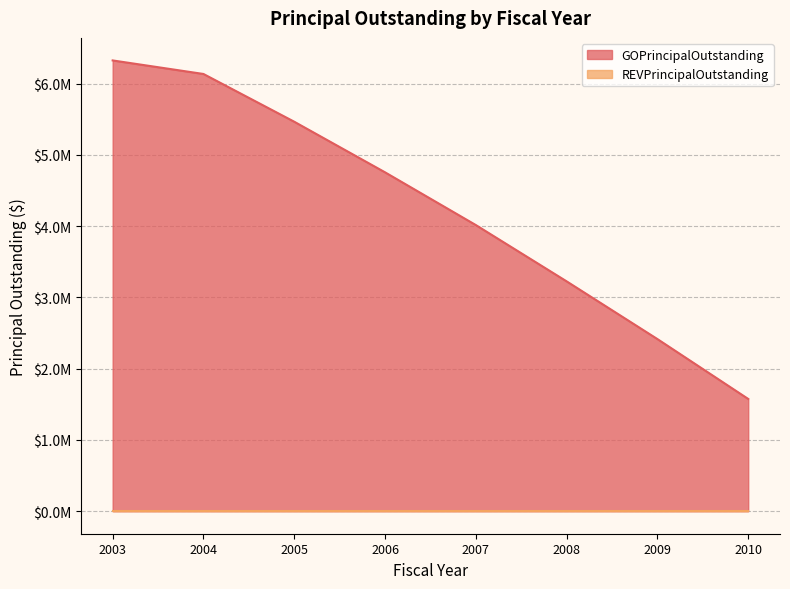

The value at 2010 is 710373. True or false?

False